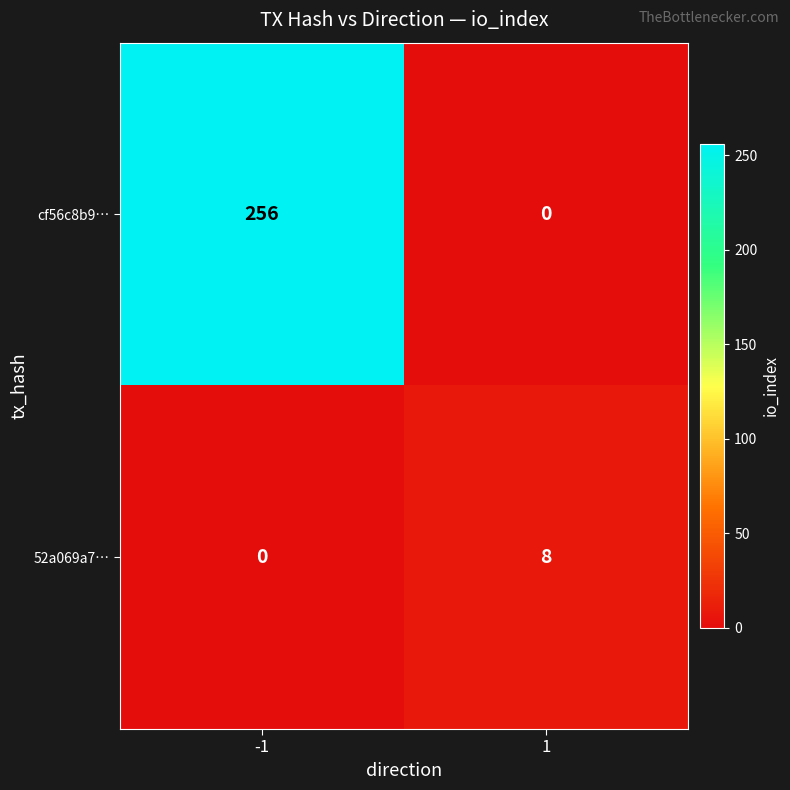

At 1, list the series in order from largest to smallest.

52a069a7…, cf56c8b9…